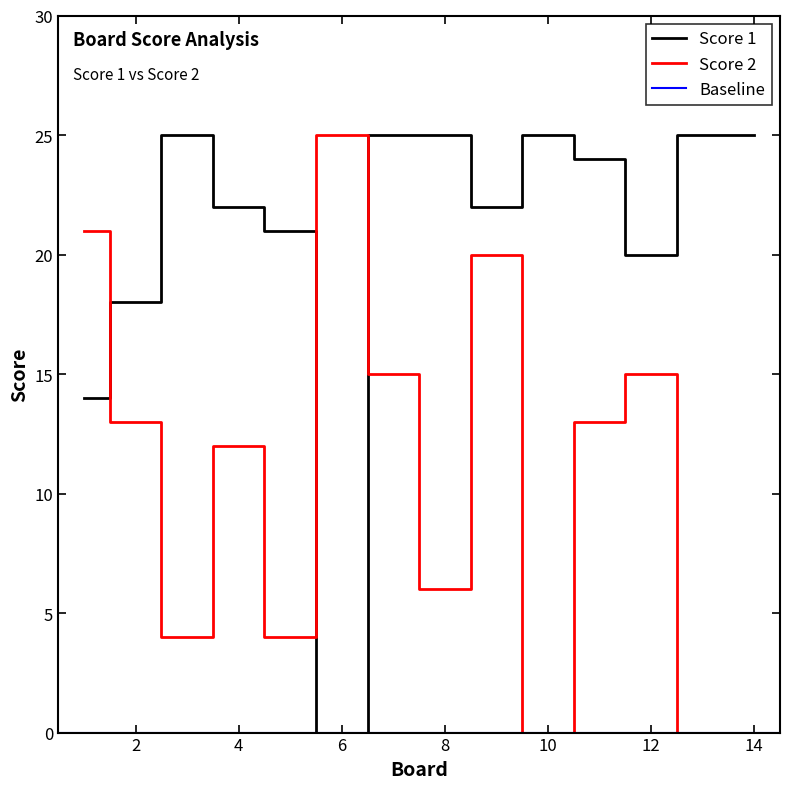

Which series changed the most between 2 and 10?

Score 2